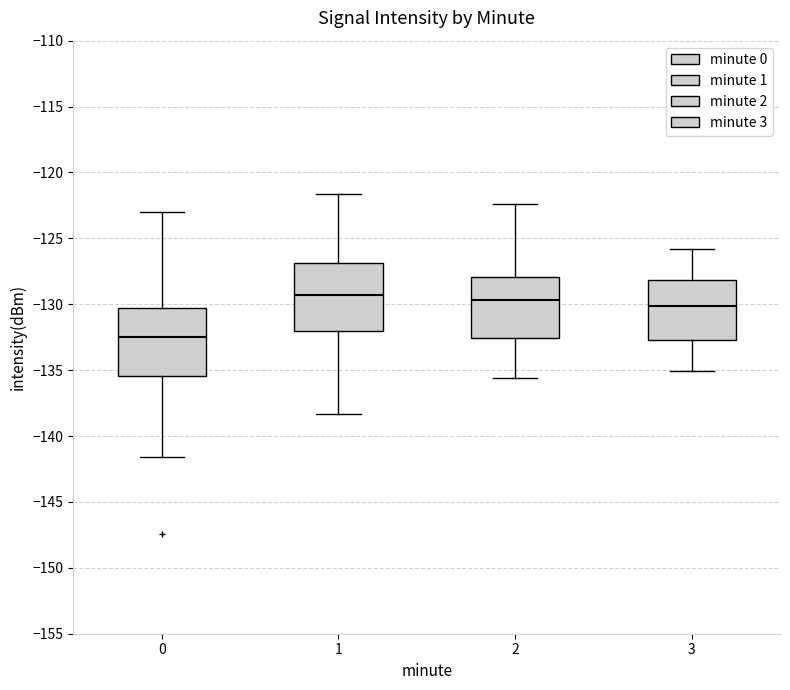

Reading left to right, transcribe this box plot: for each box, give where its median line is, the range the box spans, and where its two whiskers end, as read against the y-axis. The values are not printed on the chart, so give them approximately, as read against the axis.

0: median -132.5, box -135.5 to -130.5, whiskers -141.5 to -123.0
1: median -129.5, box -132.0 to -127.0, whiskers -138.5 to -121.5
2: median -129.5, box -132.5 to -128.0, whiskers -135.5 to -122.5
3: median -130.0, box -132.5 to -128.0, whiskers -135.0 to -126.0